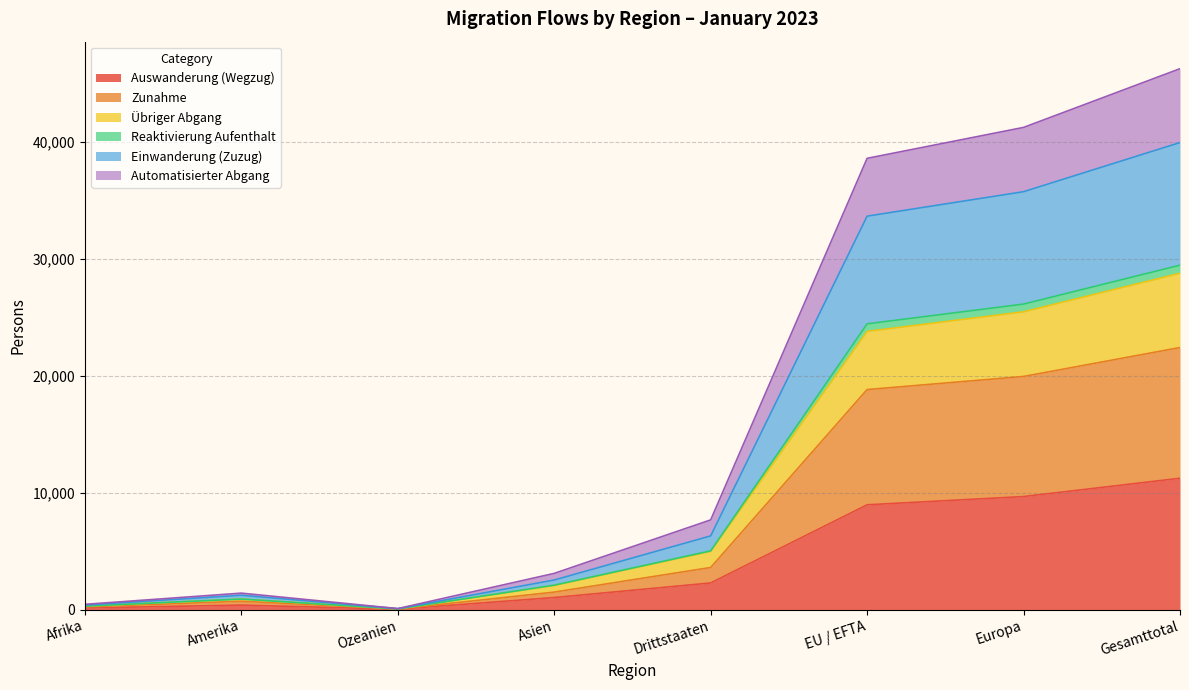

True or false: Reaktivierung Aufenthalt has a value of 225 at Afrika.

True